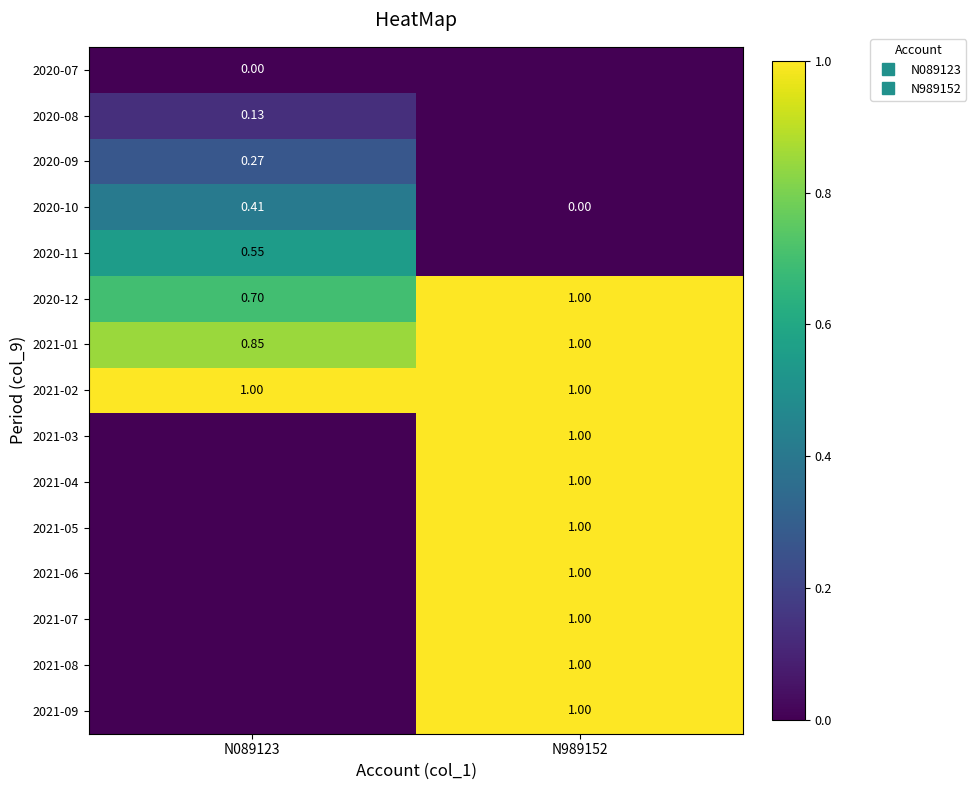

What is the total value across all series at N989152?

10.0